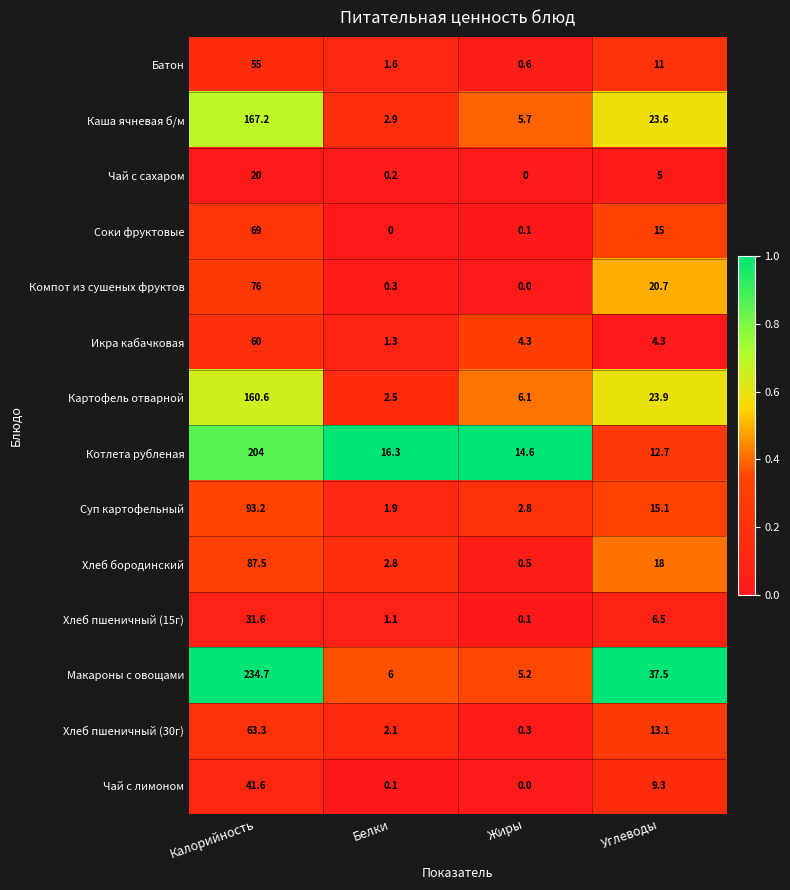

Rank the series at Белки from highest to lowest value.

Котлета рубленая, Макароны с овощами, Каша ячневая б/м, Хлеб бородинский, Картофель отварной, Хлеб пшеничный (30г), Суп картофельный, Батон, Икра кабачковая, Хлеб пшеничный (15г), Компот из сушеных фруктов, Чай с сахаром, Чай с лимоном, Соки фруктовые